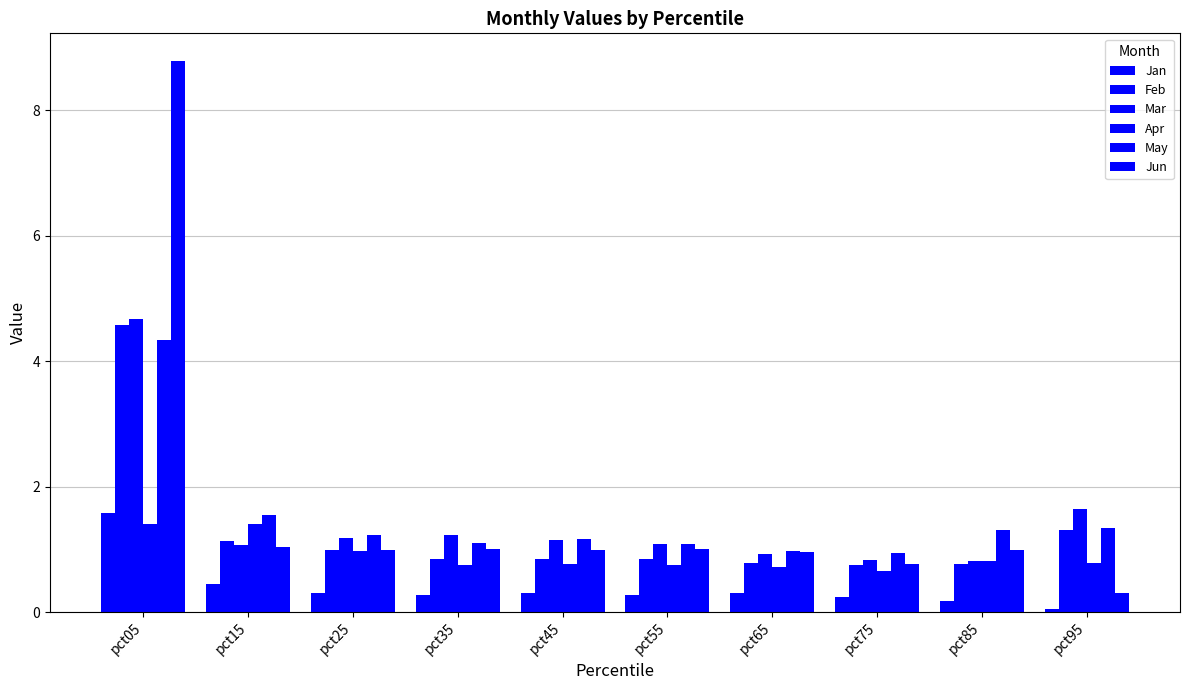

What is the sum of the Mar values at pct95 and pct55?

2.7